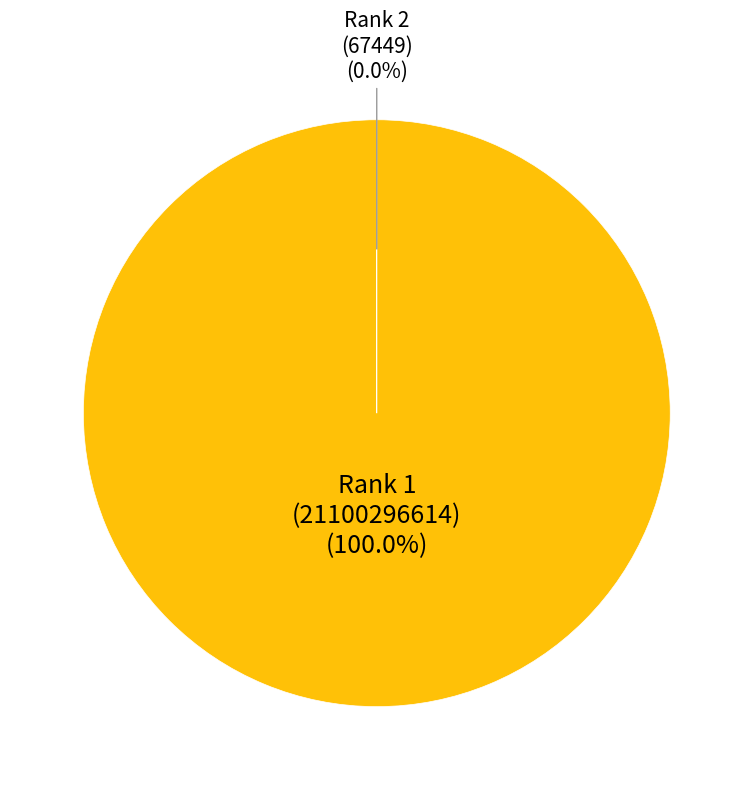

Which slice is the largest?

Rank 1 (21100296614)